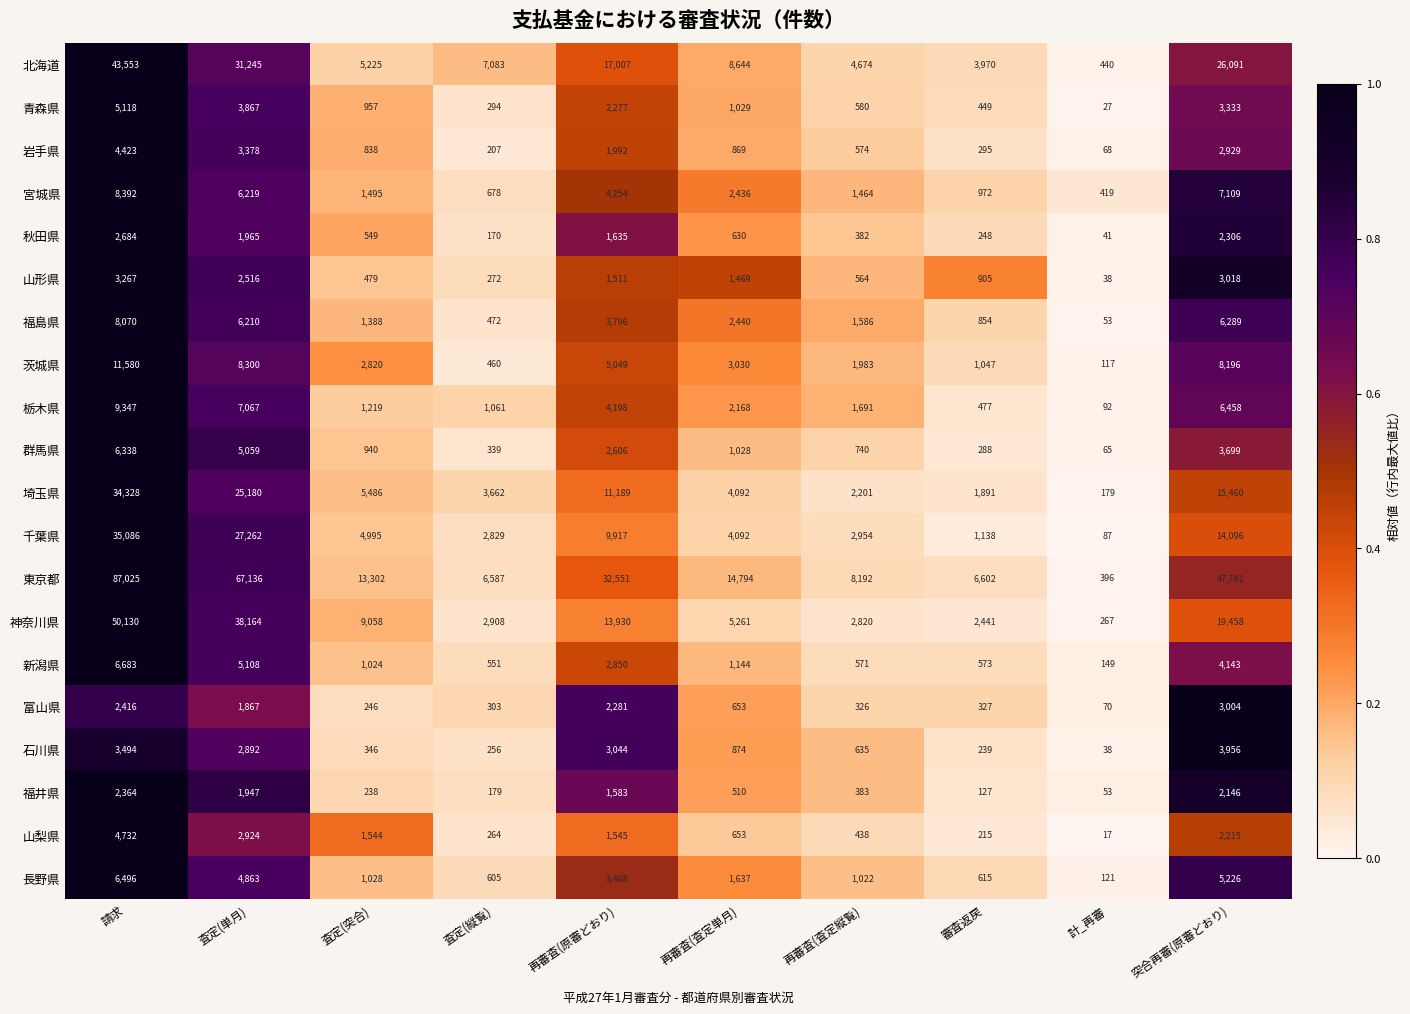

Rank the categories by 石川県 value from lowest to highest.

計_再審, 審査返戻, 査定(縦覧), 査定(突合), 再審査(査定縦覧), 再審査(査定単月), 査定(単月), 再審査(原審どおり), 請求, 突合再審(原審どおり)